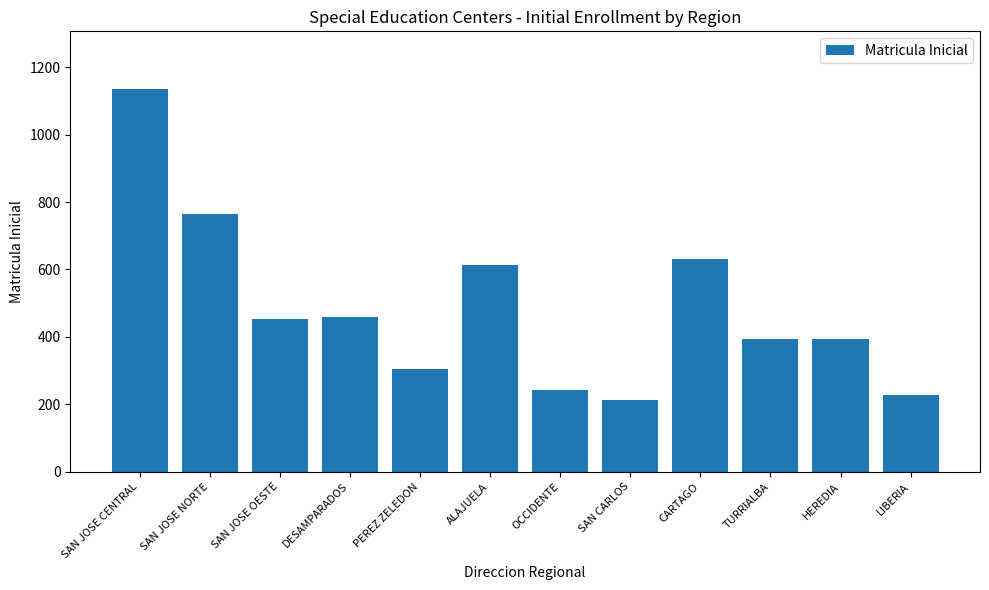

True or false: the data shows 454 at SAN JOSE OESTE.

True